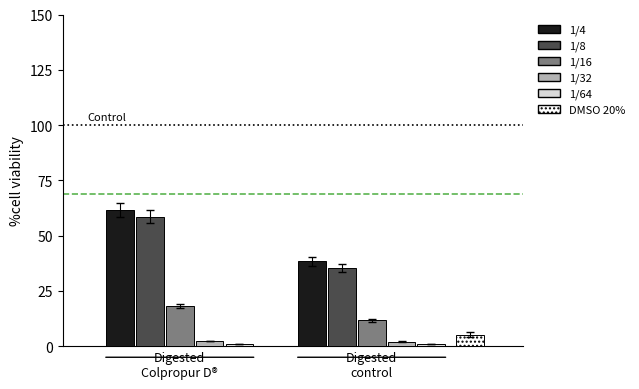

Reading left to right, what are all the values shown in this chart?

1/4: Digested
Colpropur D®=61.7	Digested
control=38.3
1/8: Digested
Colpropur D®=58.5	Digested
control=35.4
1/16: Digested
Colpropur D®=18.3	Digested
control=11.7
1/32: Digested
Colpropur D®=2.4	Digested
control=2.0
1/64: Digested
Colpropur D®=0.9	Digested
control=0.9